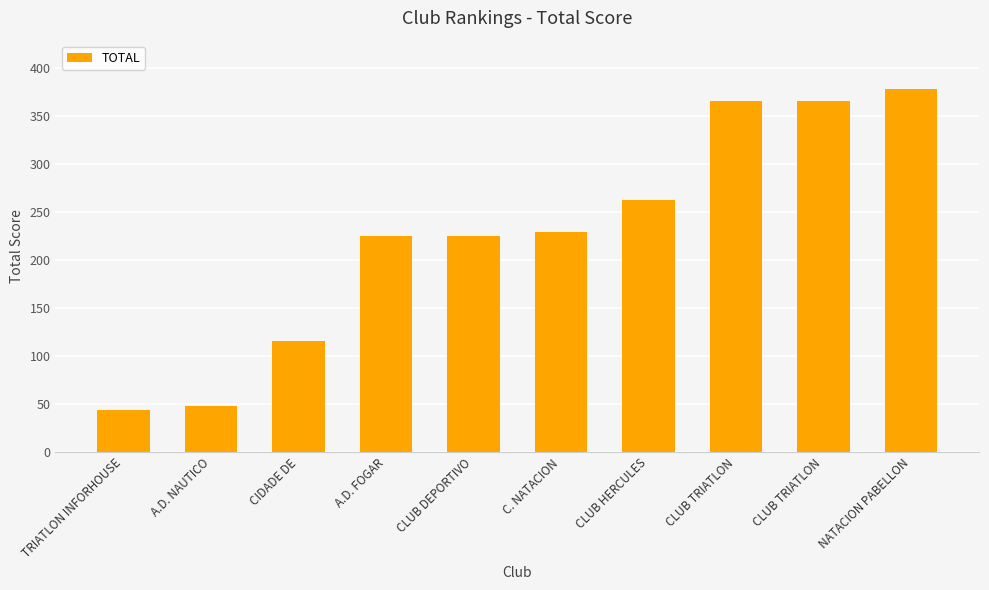

Reading right to left, extract all data points from this chart.

NATACION PABELLON=378	CLUB TRIATLON=365	CLUB TRIATLON=365	CLUB HERCULES=262	C. NATACION=229	CLUB DEPORTIVO=225	A.D. FOGAR=225	CIDADE DE=116	A.D. NAUTICO=48	TRIATLON INFORHOUSE=44